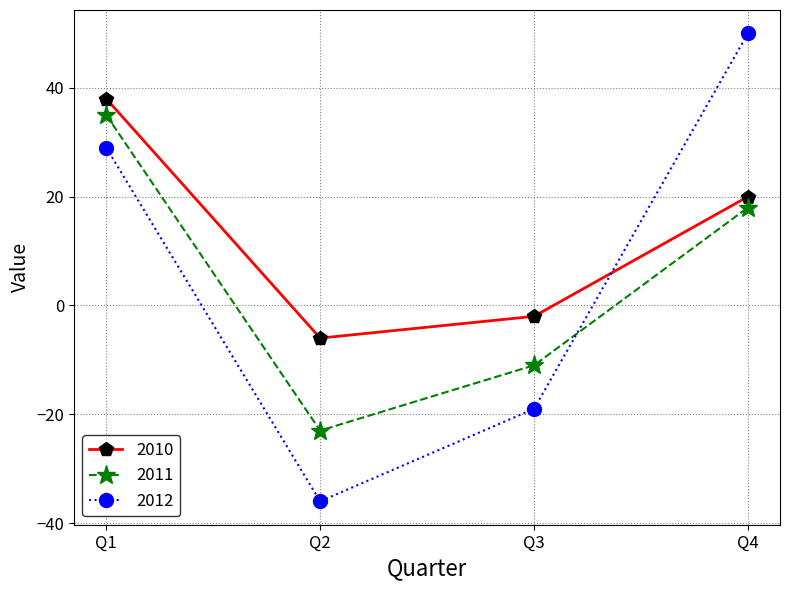

Does the chart have visible grid lines?

Yes